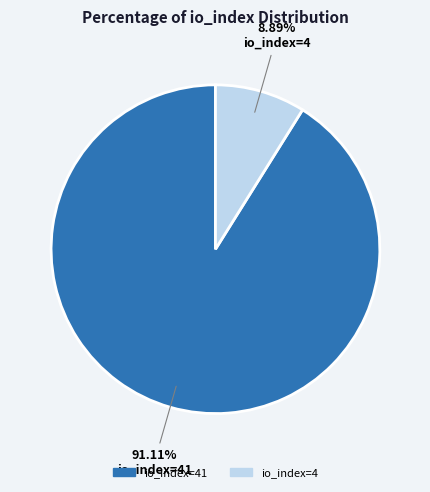

Is there a majority slice in this chart?

Yes